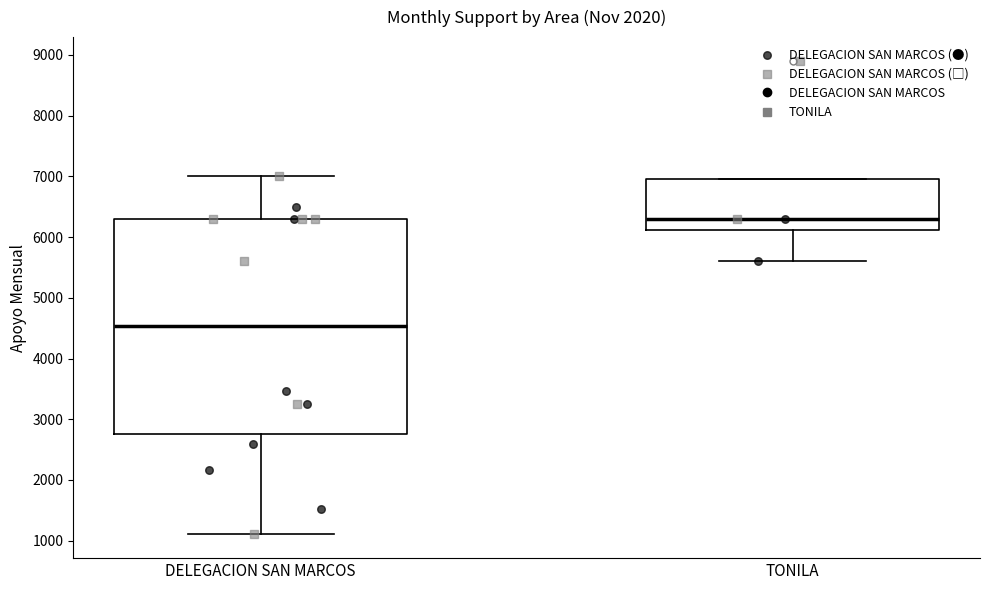

Reading left to right, read every box against the y-axis: the position of its median line, the range the box covers, and the ends of its whiskers. The values are not printed on the chart, so give them approximately, as read against the axis.

DELEGACION SAN MARCOS: median 4500, box 2800 to 6300, whiskers 1100 to 7000
TONILA: median 6300, box 6100 to 7000, whiskers 5600 to 7000